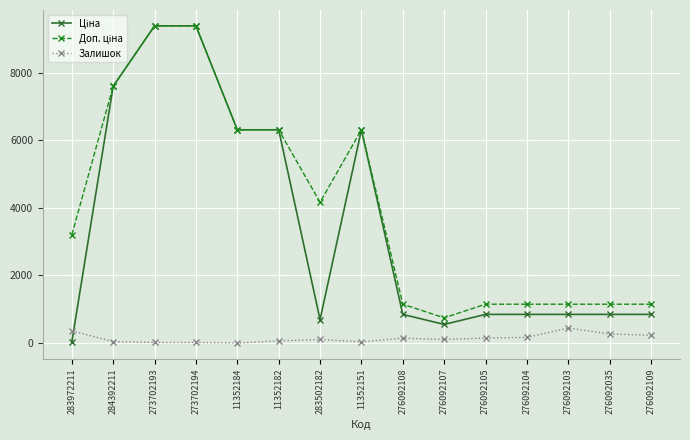

What is the label of the 6th point from the left?

11352182